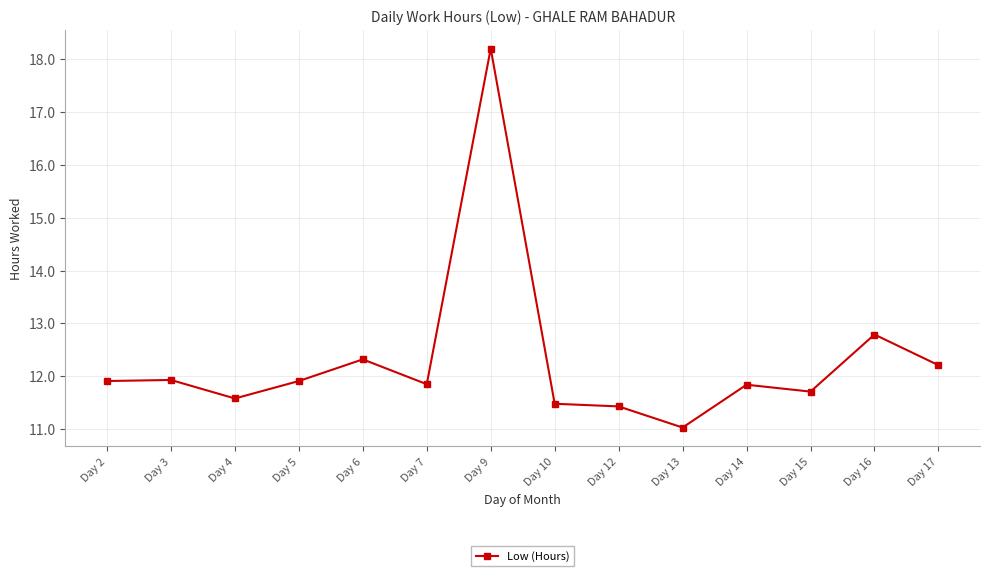

The value at Day 3 is 11.9. True or false?

True